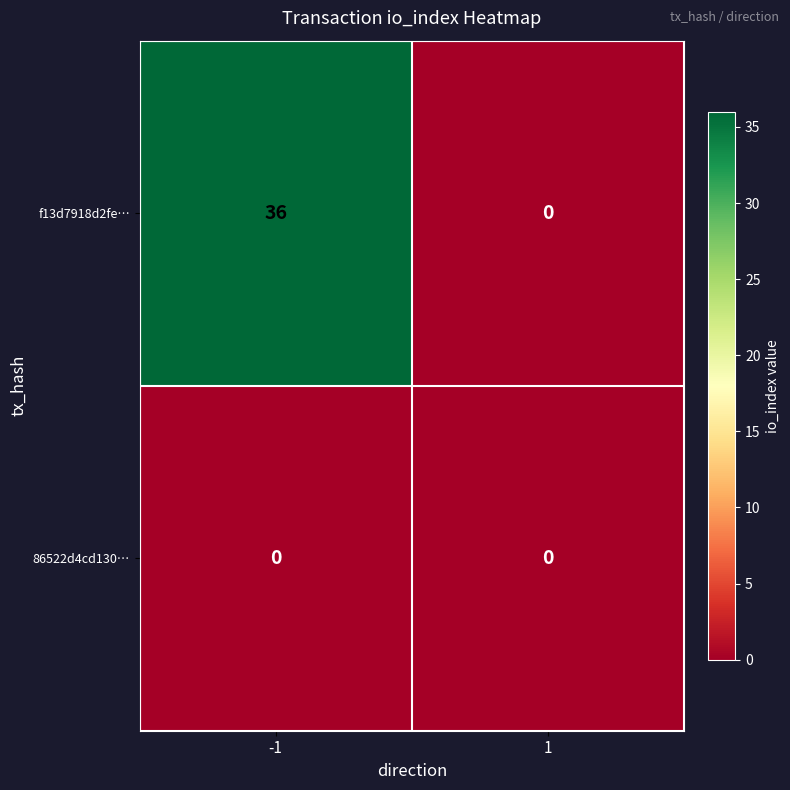

What is the total value across all series at -1?

36